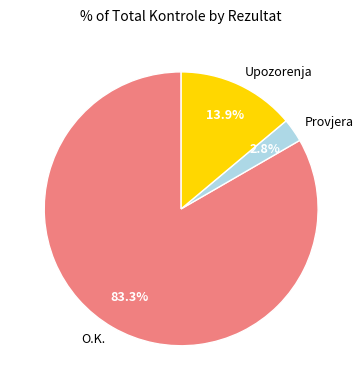

Rank the categories by value from lowest to highest.

Provjera, Upozorenja, O.K.